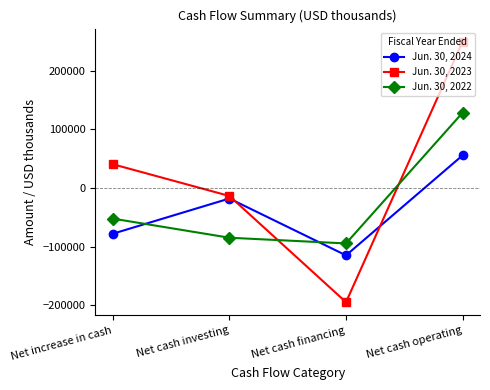

True or false: Jun. 30, 2023 has a value of 432788 at Net cash operating.

False